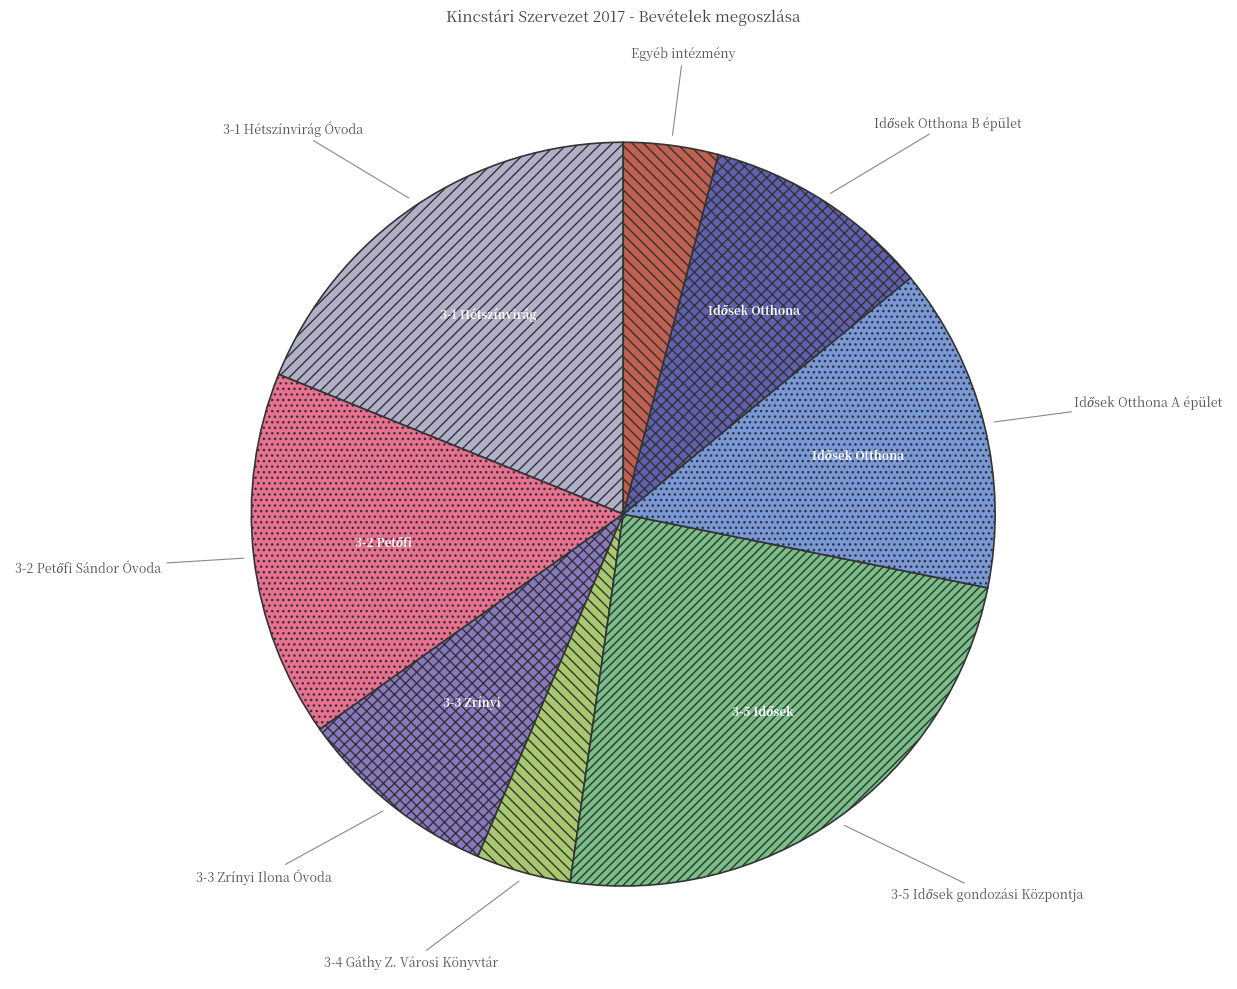

Combined, do 3-3 Zrínyi Ilona Óvoda and Egyéb intézmény account for over 50%?

No